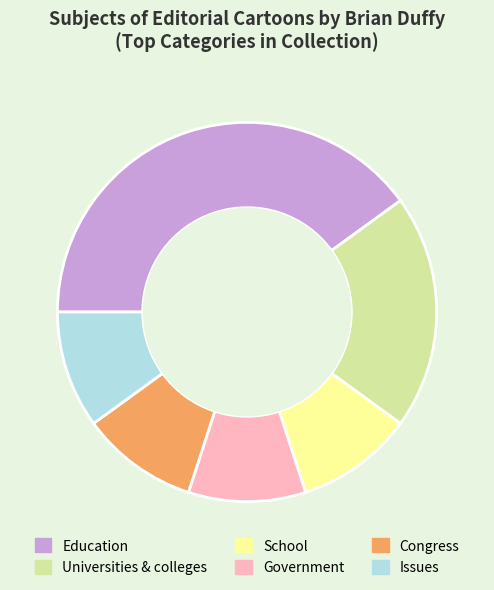

Do Government and Universities & colleges together represent more than half of the pie?

No